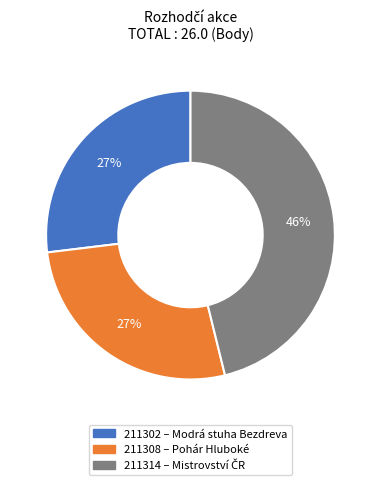

What is the largest slice in the pie chart?

211314